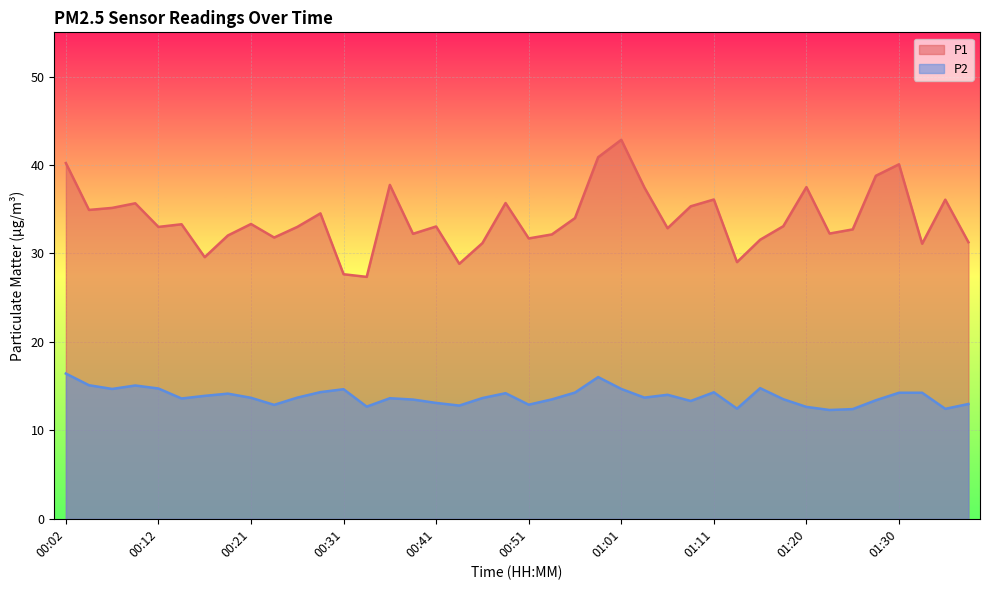

Where does the P1 series first go above 33?

00:02